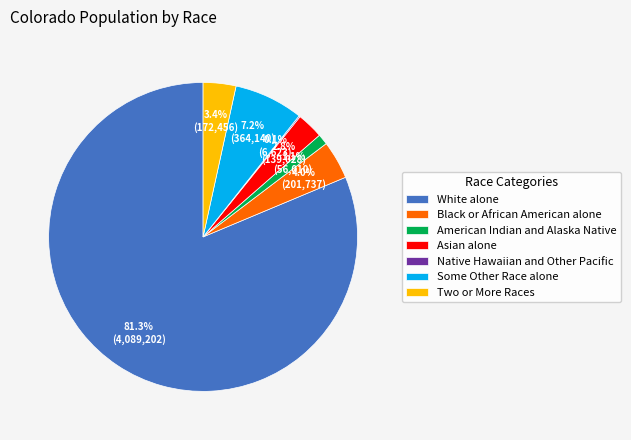

Does White alone account for over 50% of the chart?

Yes